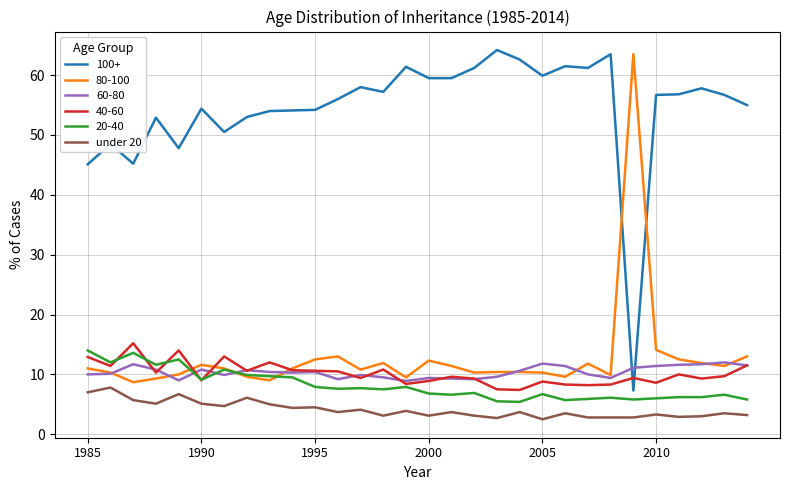

What is the maximum value shown in the chart?

64.2